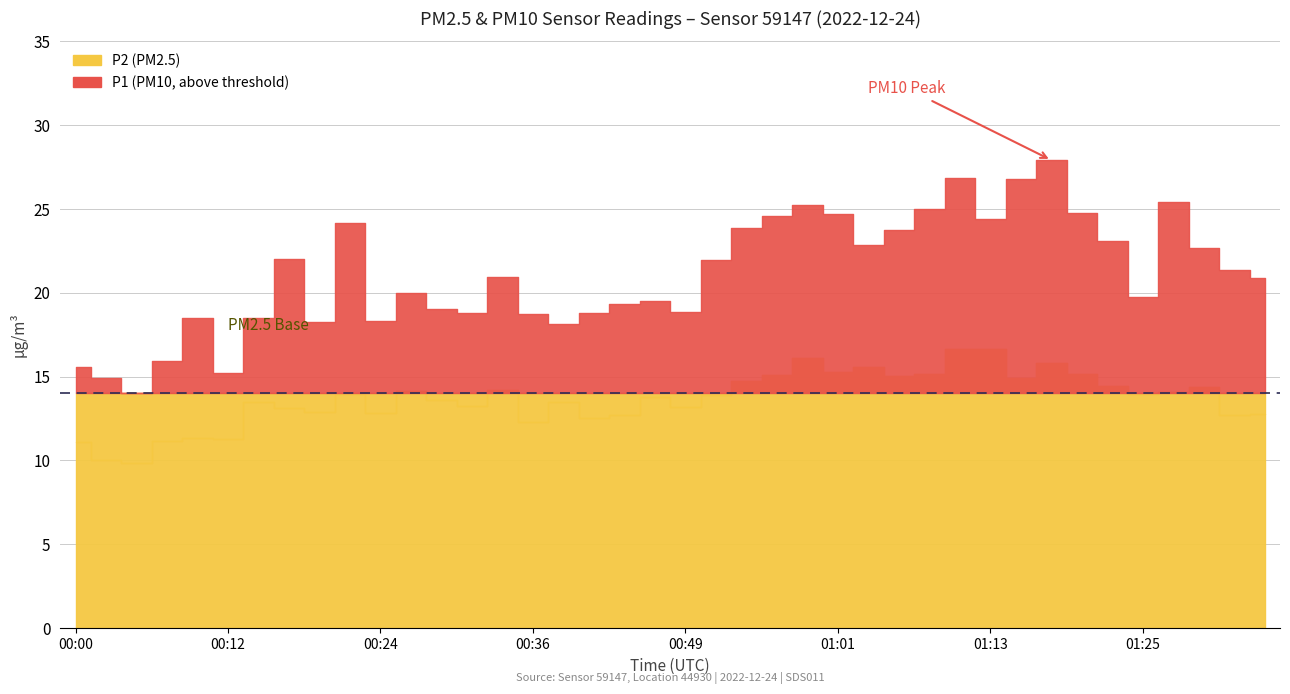

What position from the right is 01:21?

7